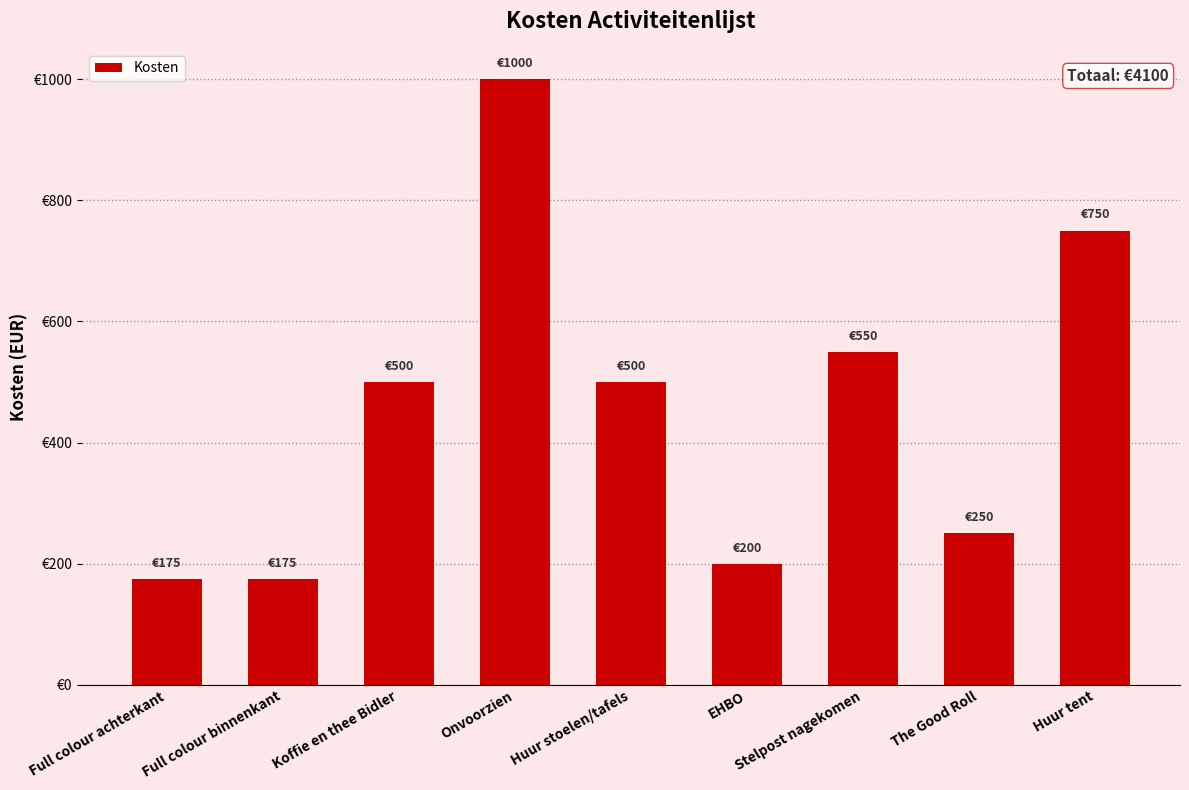

Are the bars horizontal?

No